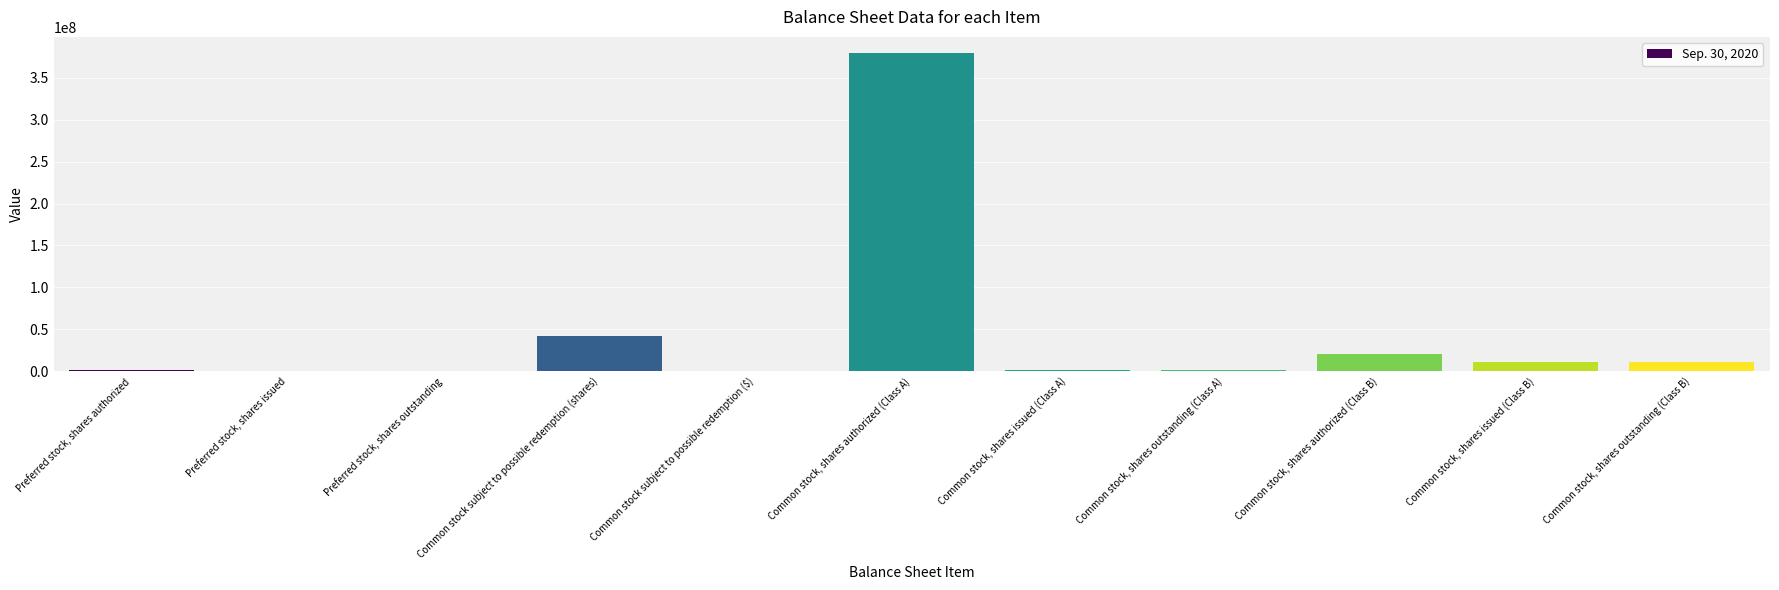

How many distinct data groups are displayed?

1